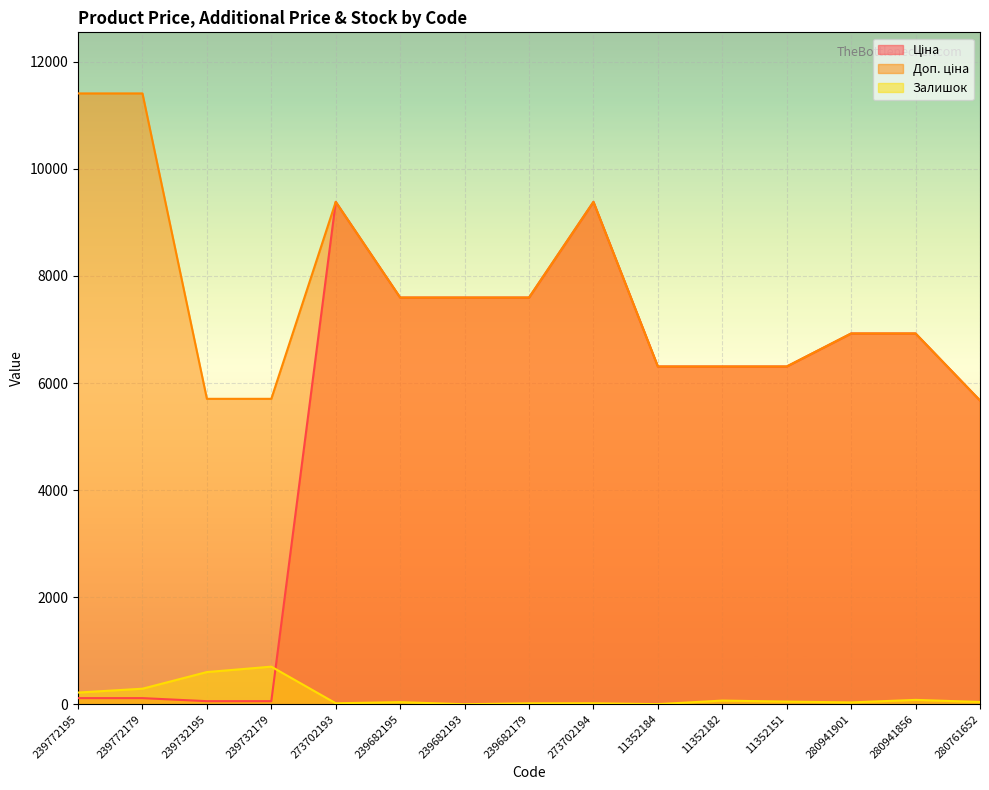

Does the chart display data point markers on the line(s)?

No